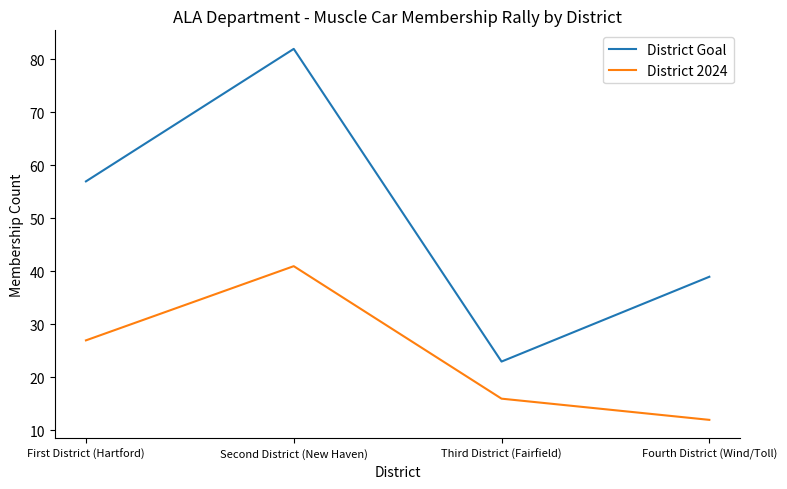

What is the total value across all series at Third District (Fairfield)?

39